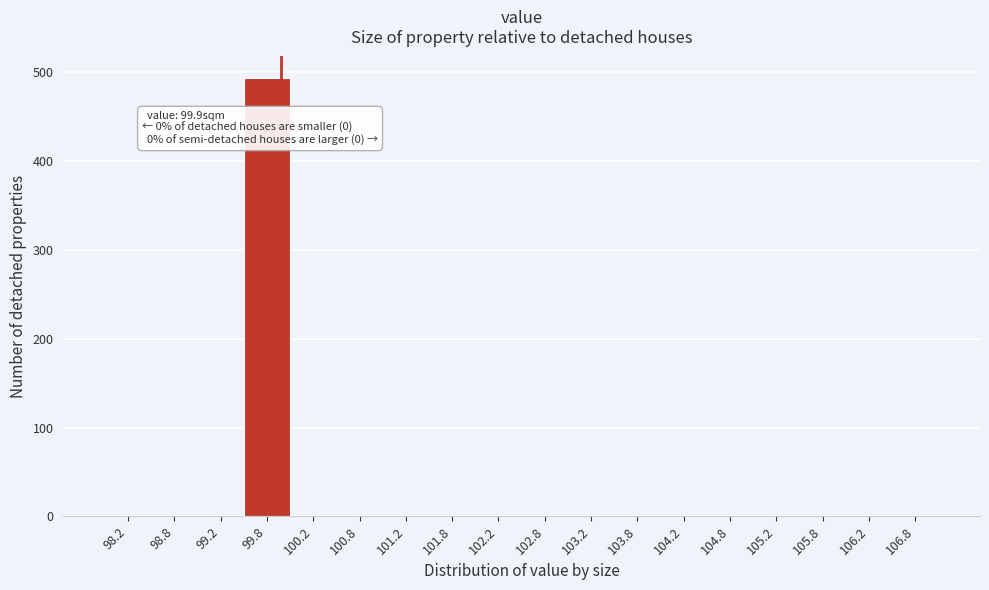

Over which range of the x-axis is the bar tallest?

99.5 to 100.0